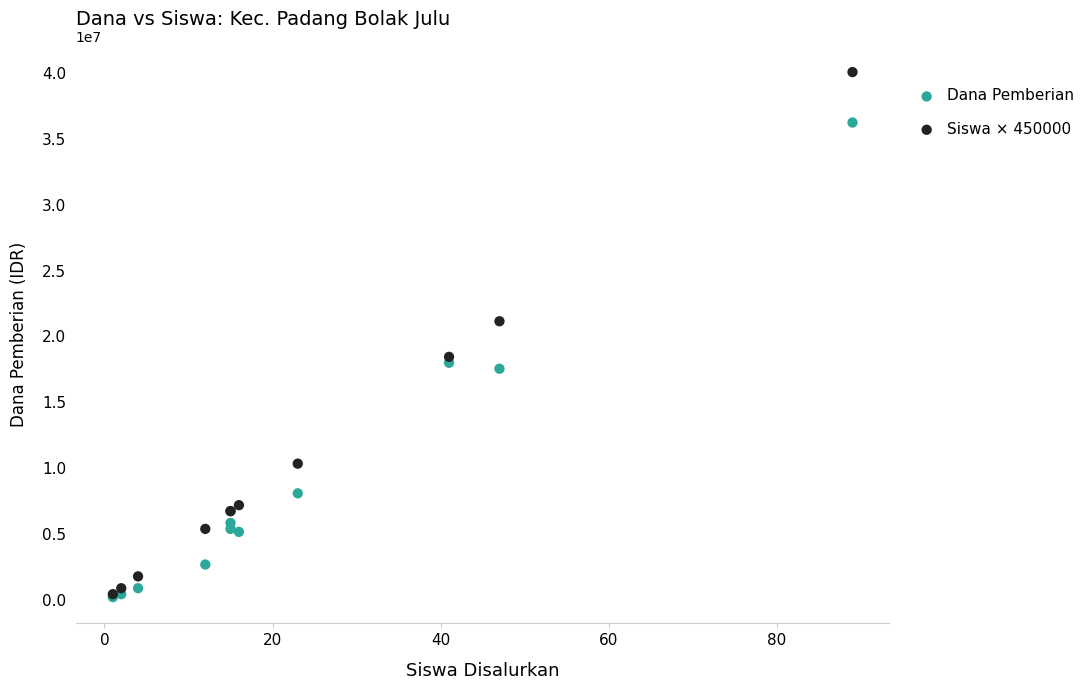

Across all series, what Y value is closest to 20137500?

21150000